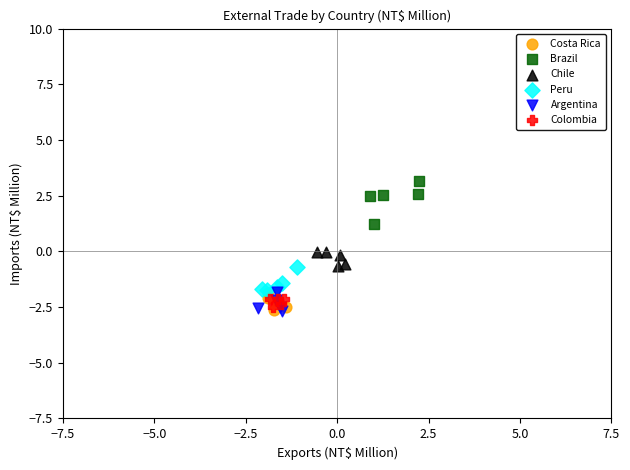

Which series reaches the maximum Y coordinate?

Brazil